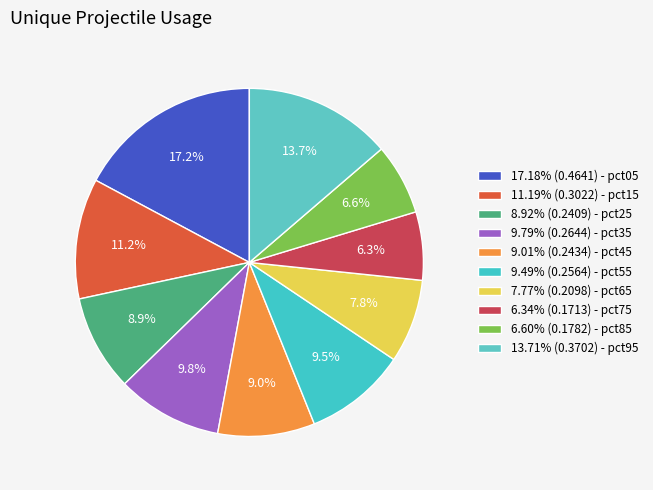

What is the largest slice in the pie chart?

pct05